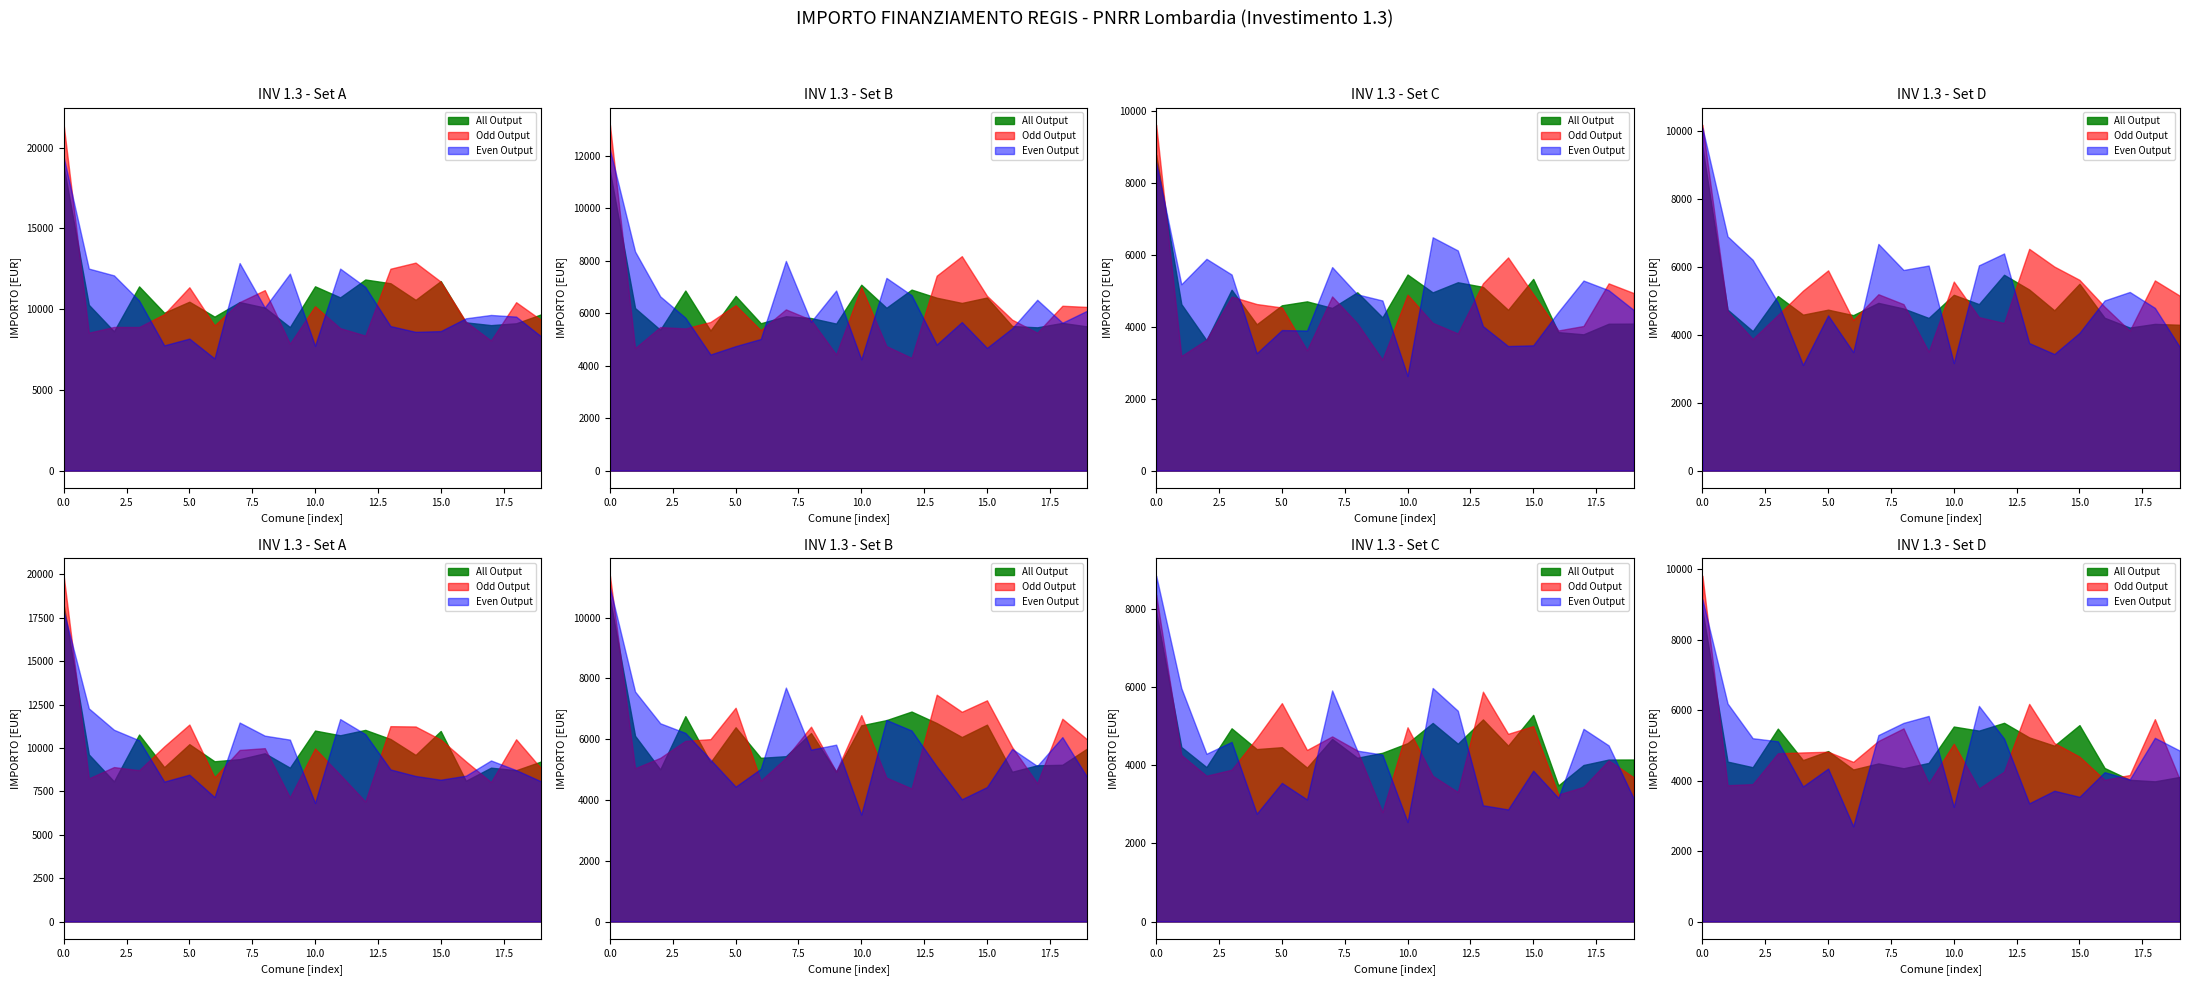

True or false: Odd Output has more than 2 interior local peaks.

False